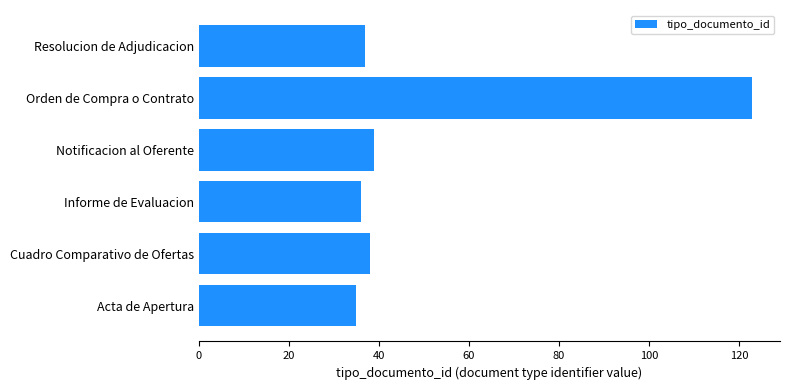

Read the value at Cuadro Comparativo de Ofertas.

38